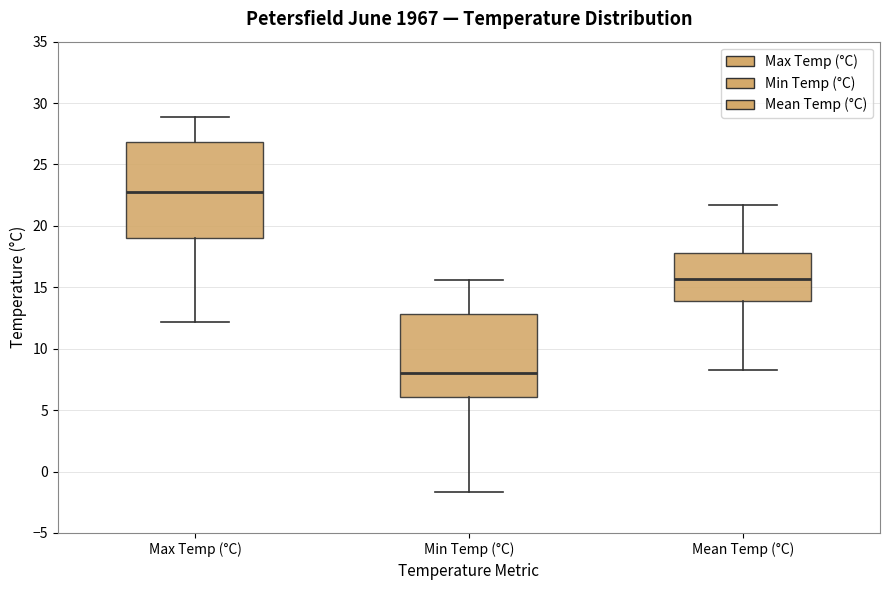

Which box has the highest median line?

Max Temp (°C)